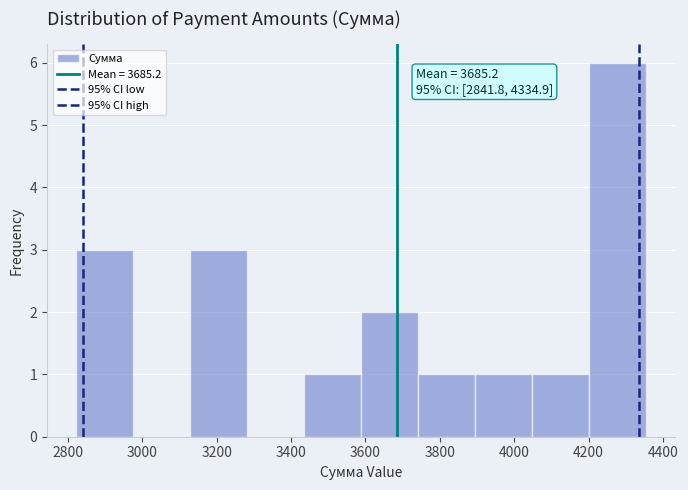

Over which range of the x-axis is the bar tallest?

4200 to 4360